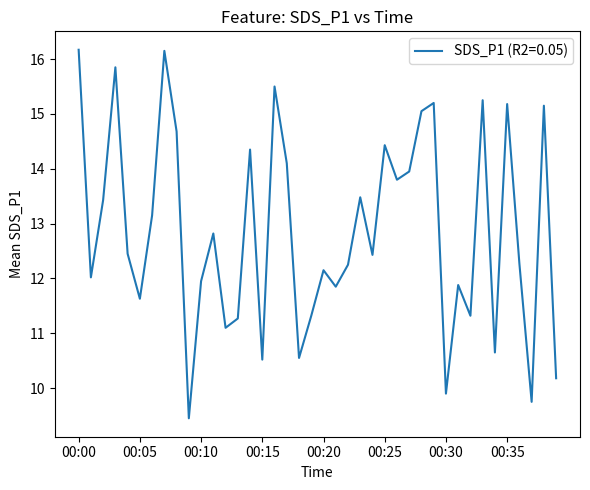

What is the difference between the maximum and minimum values?

6.7